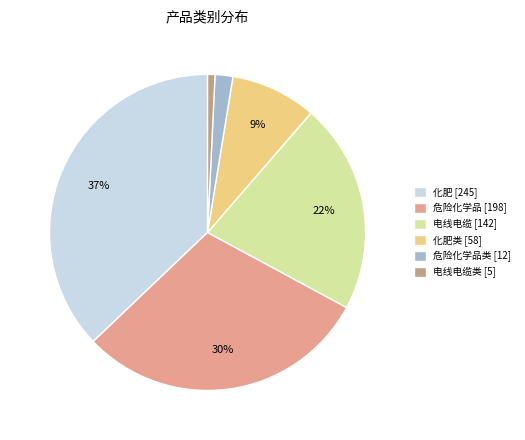

Is the sum of 危险化学品 [198] and 电线电缆类 [5] greater than half?

No